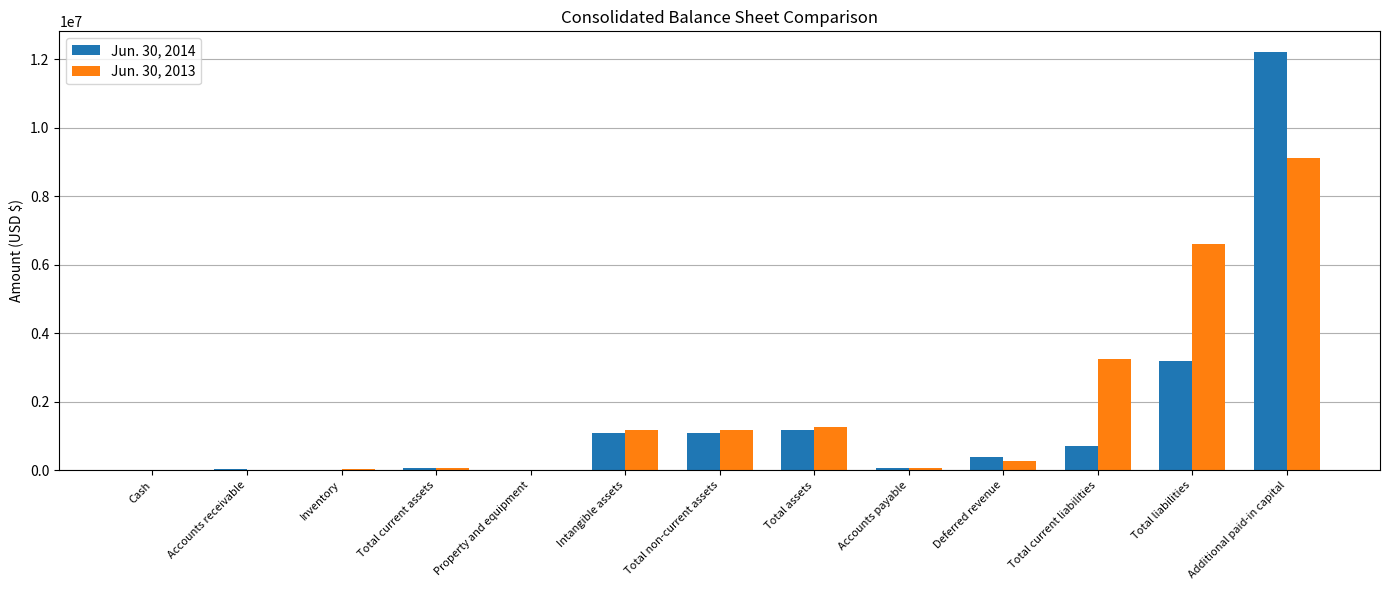

Which label corresponds to the largest value in the chart?

Additional paid-in capital